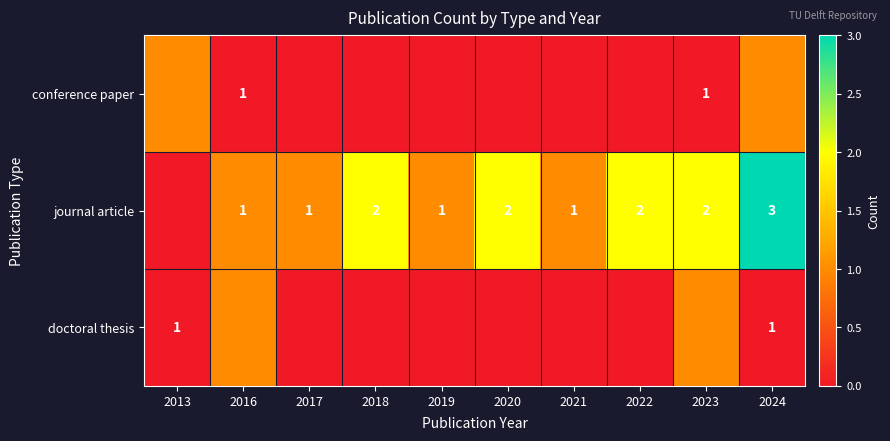

What is the sum of the journal article values at 2022 and 2021?

3